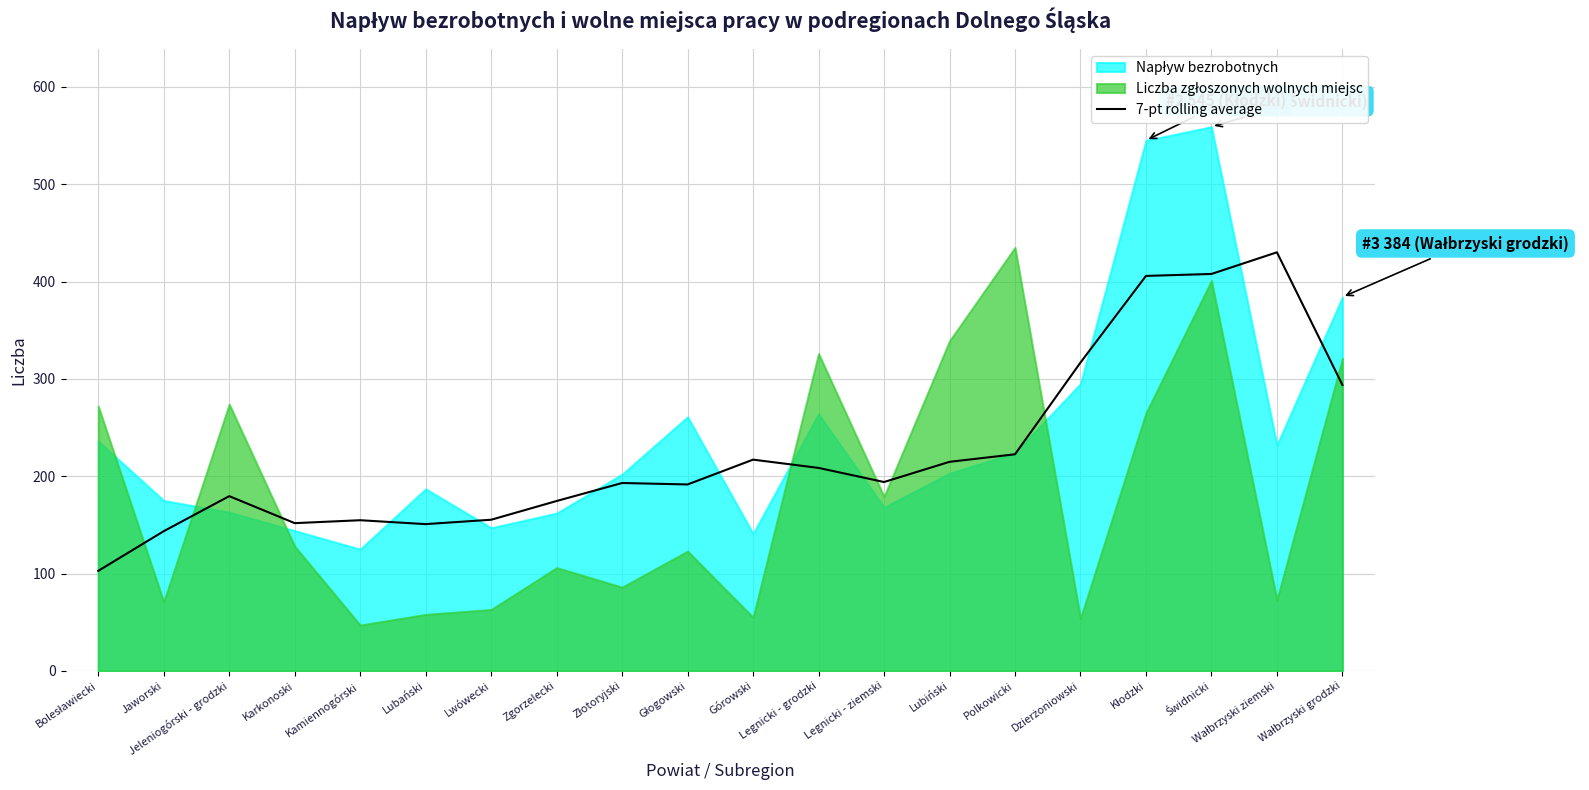

The 7-pt rolling average series shows 208.5 at Legnicki - grodzki. True or false?

True